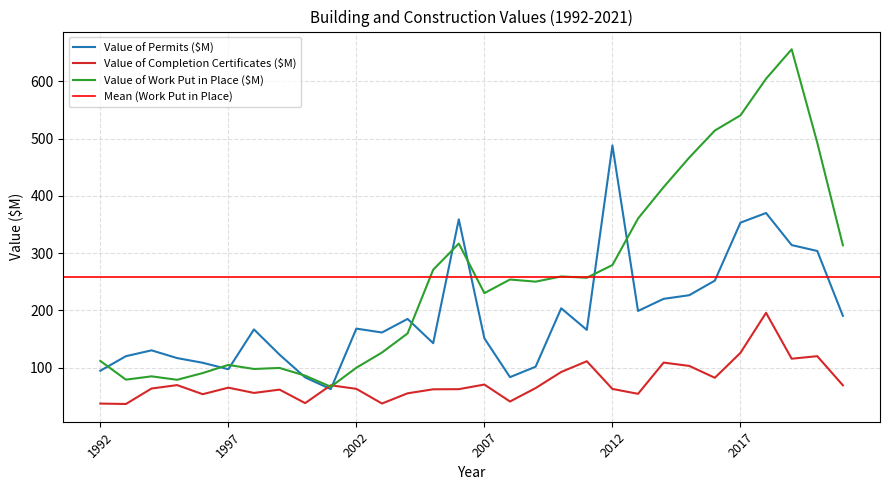

How many data points in Value of Work Put in Place ($M) are less than 254?

15